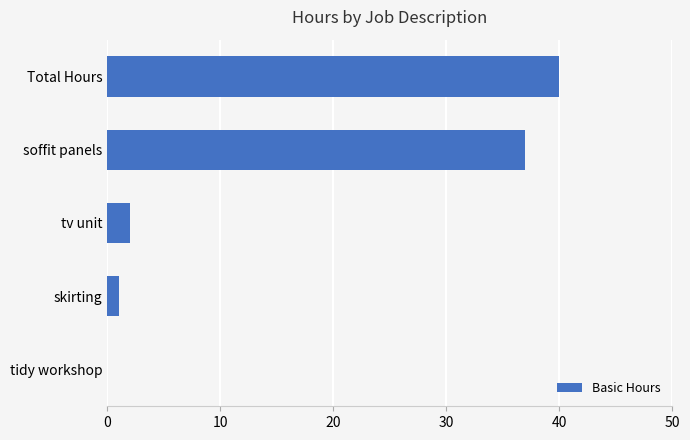

Reading top to bottom, transcribe all the data shown in this chart.

Total Hours=40	soffit panels=37	tv unit=2	skirting=1	tidy workshop=0